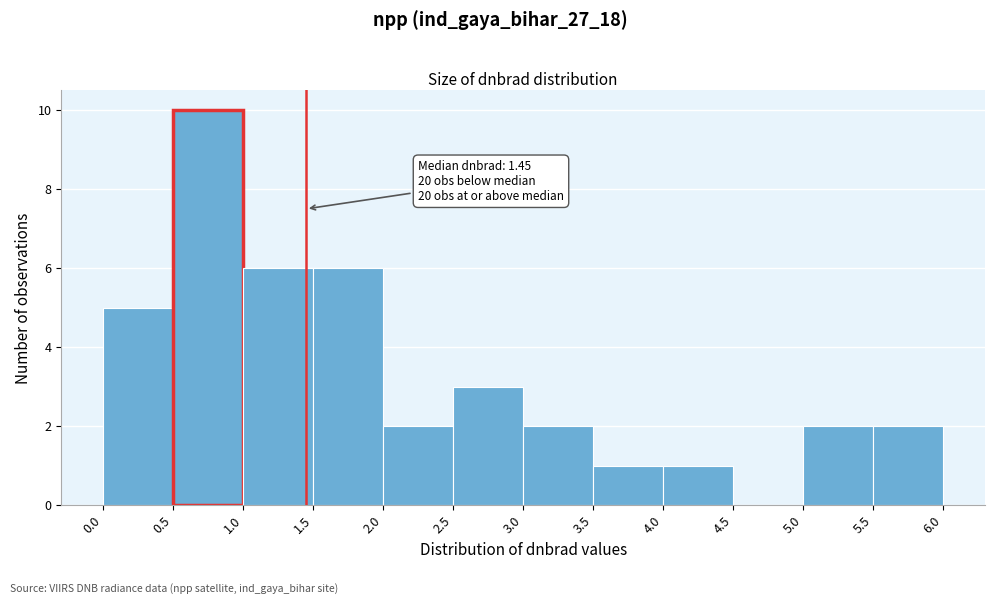

Which range on the x-axis has the tallest bar?

0.5 to 1.0